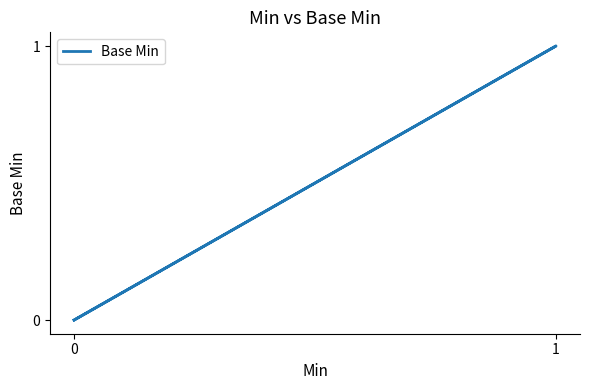

How many values exceed 0?

1